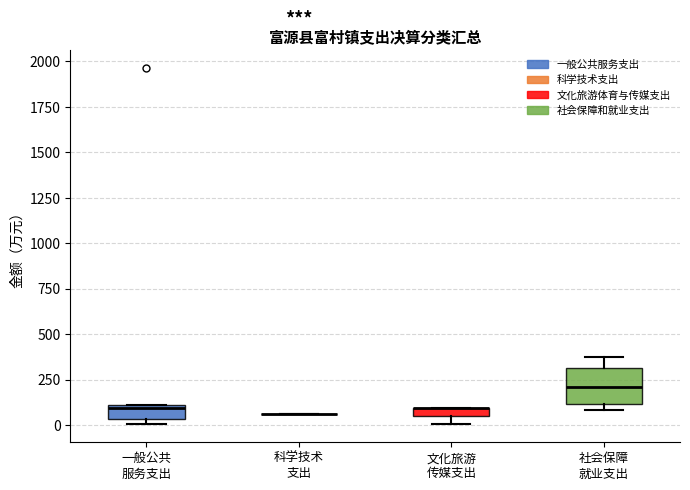

Which box is the tallest, from its lower edge to its upper edge?

社会保障 就业支出